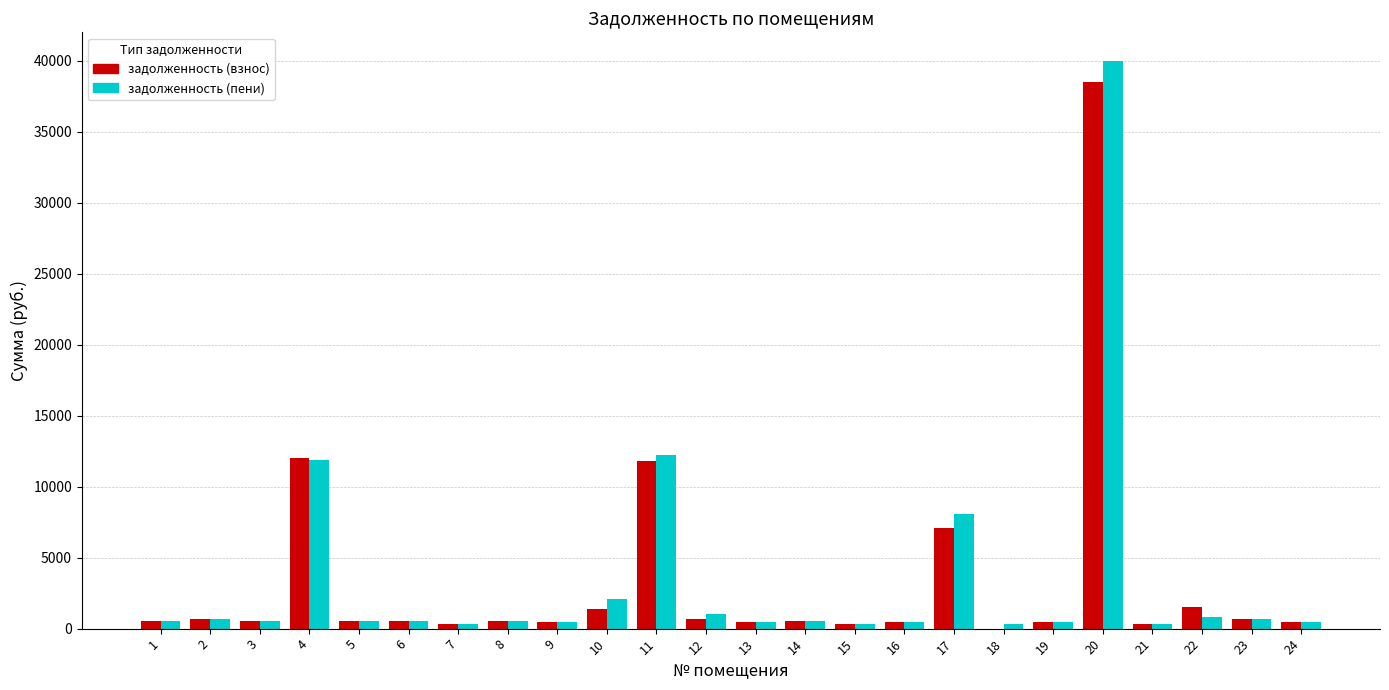

How many groups of bars are there?

24